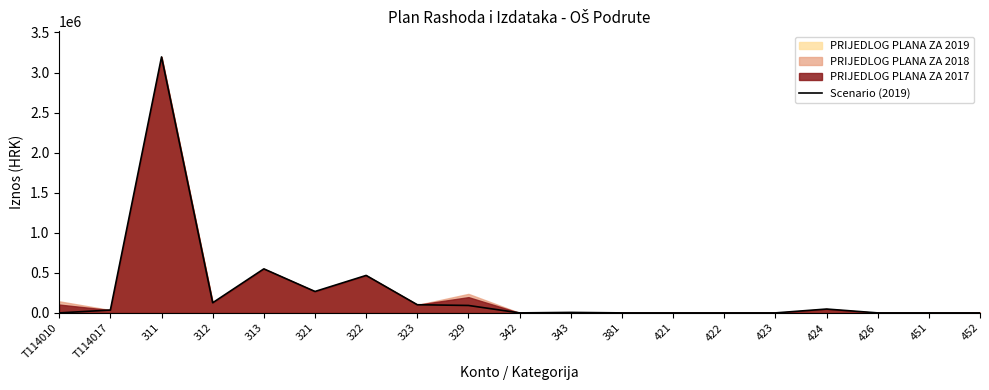

Where does the data first go above 6000?

T114017